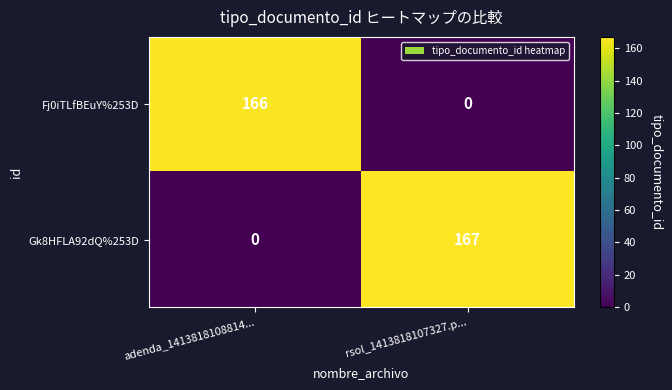

The Gk8HFLA92dQ%253D series shows 0 at adenda_1413818108814.... True or false?

True